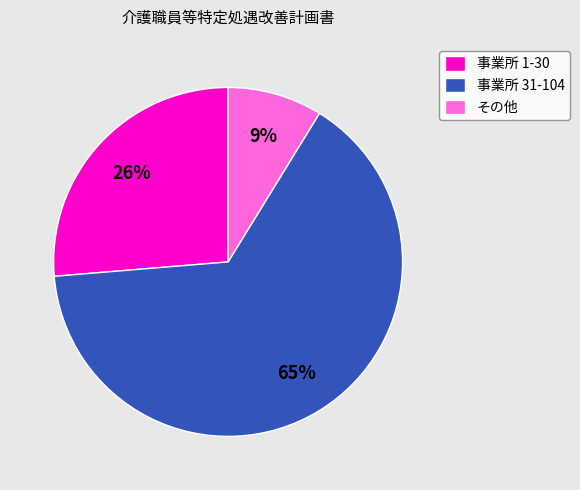

Is it true that その他 is 9% of the pie?

True